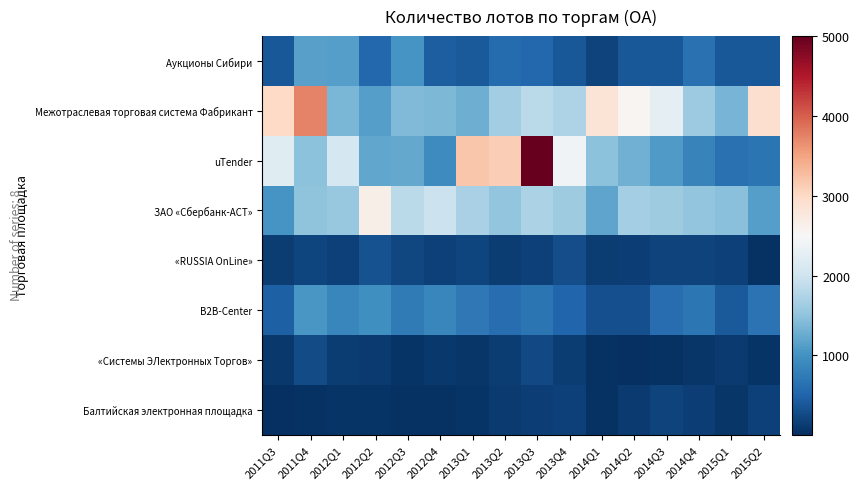

Which has a higher value, 2012Q3 or 2011Q4?

2011Q4